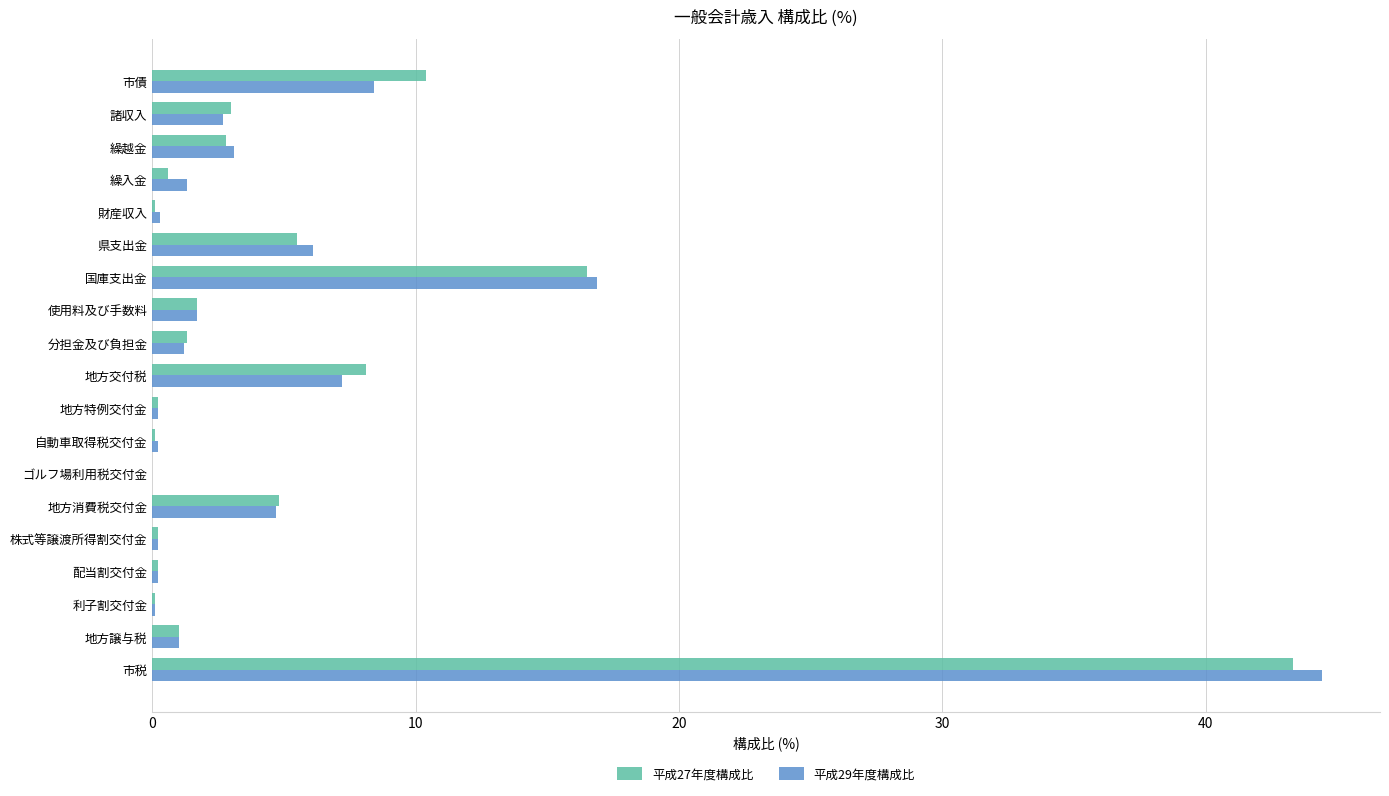

Which series has the widest spread of values?

平成29年度構成比